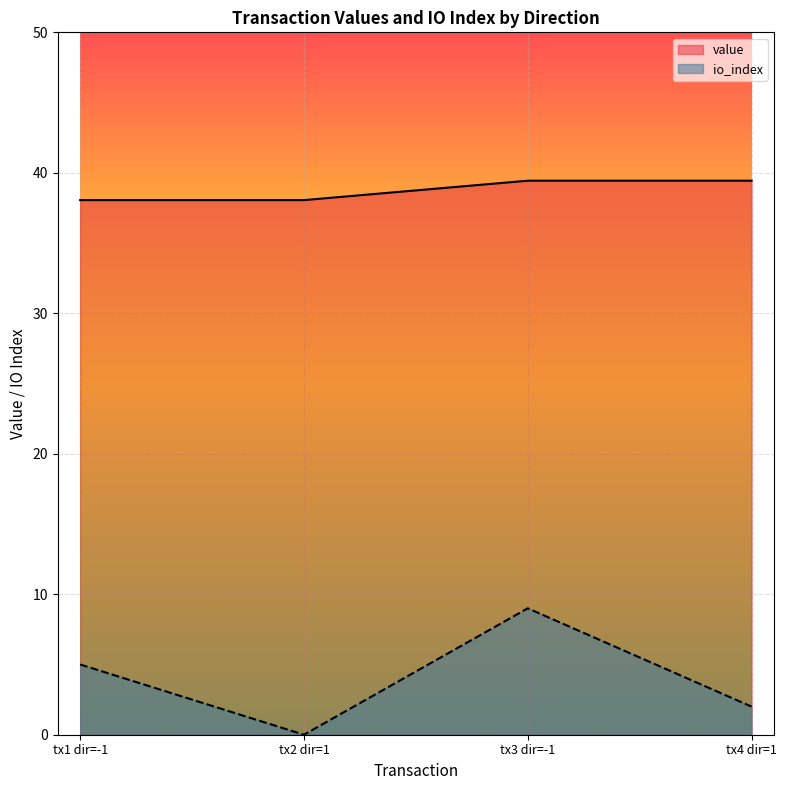

What is the spread (max minus min) of values at tx4 dir=1?

37.4